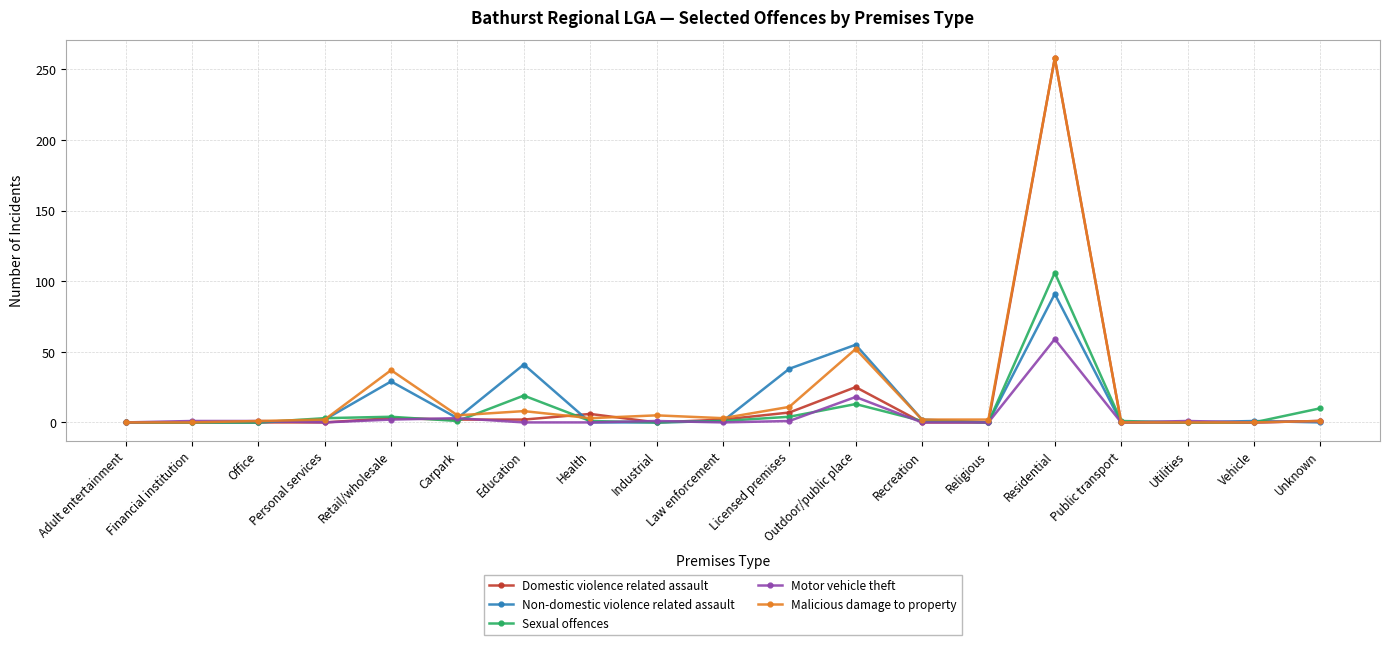

True or false: Non-domestic violence related assault has a value of -52 at Office.

False